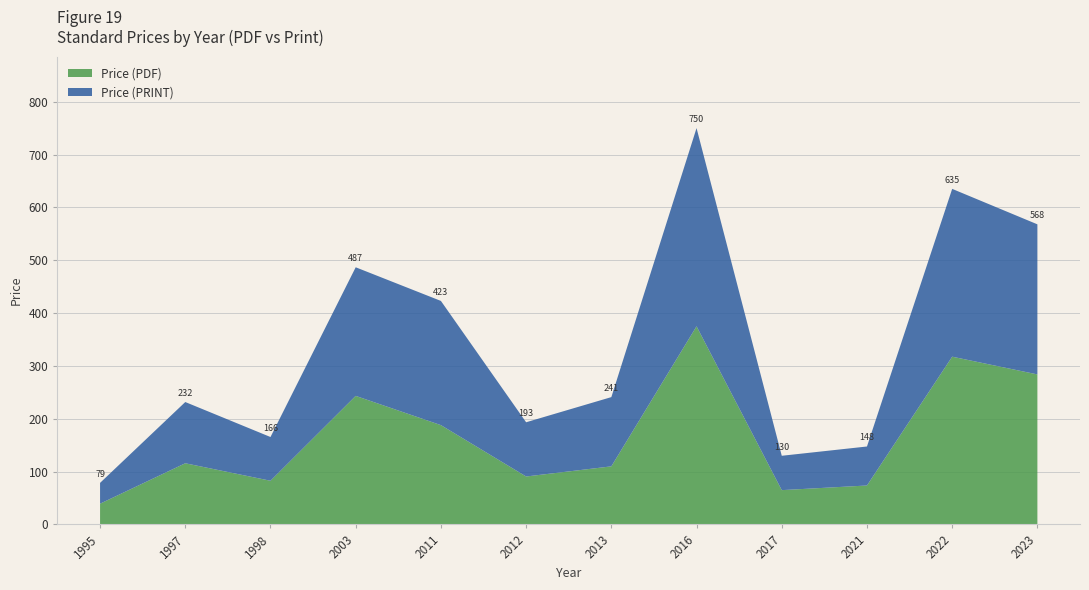

Where is Price (PDF) nearest to the value 207?

2011